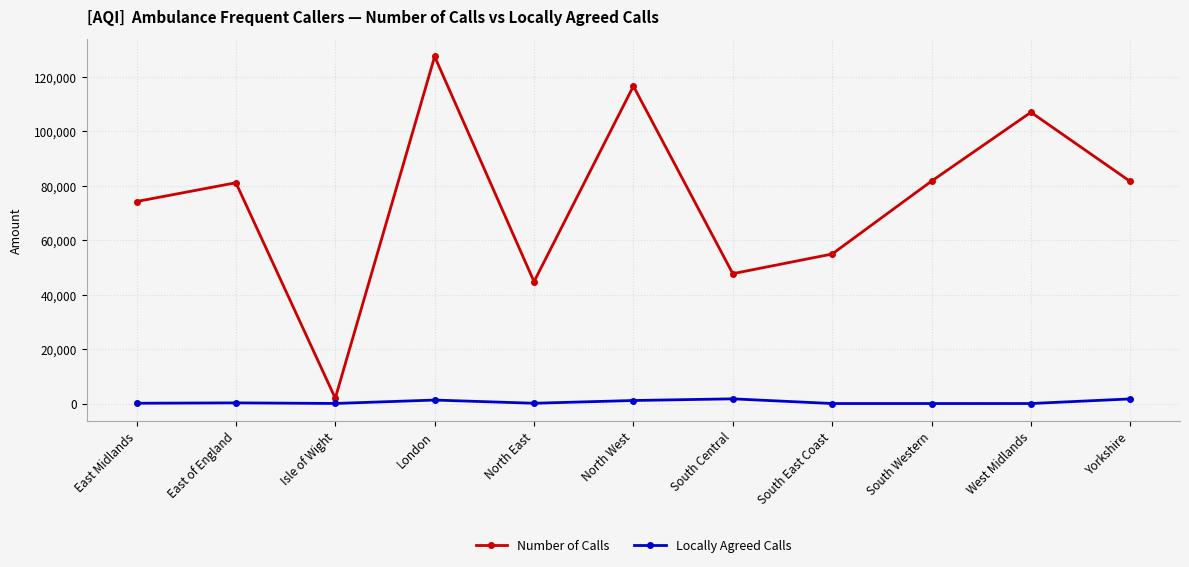

Which category has the highest value across all series?

London